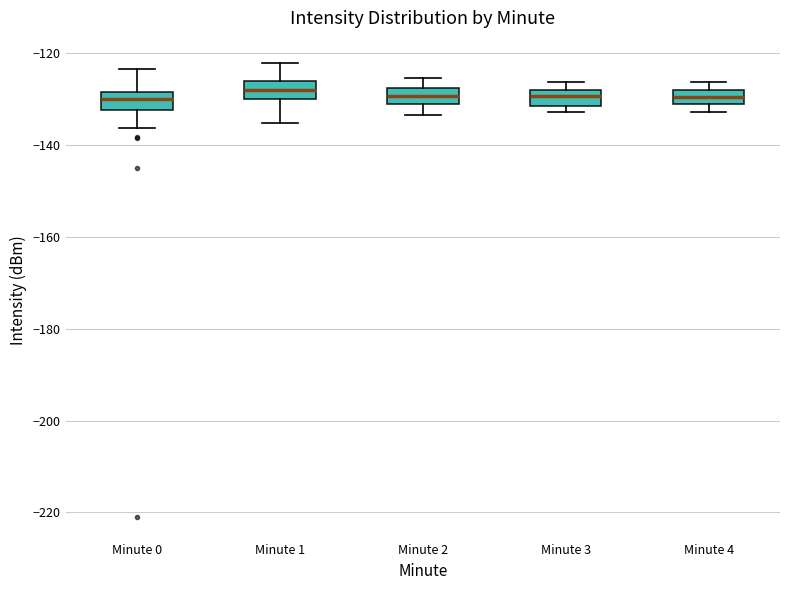

Reading left to right, read every box against the y-axis: the position of its median line, the range the box covers, and the ends of its whiskers. The values are not printed on the chart, so give them approximately, as read against the axis.

Minute 0: median -130, box -132 to -128, whiskers -136 to -124
Minute 1: median -128, box -130 to -126, whiskers -136 to -122
Minute 2: median -130, box -132 to -128, whiskers -134 to -126
Minute 3: median -130, box -132 to -128, whiskers -132 (just below the box's lower edge) to -126
Minute 4: median -130, box -132 to -128, whiskers -132 (below the box's lower edge) to -126